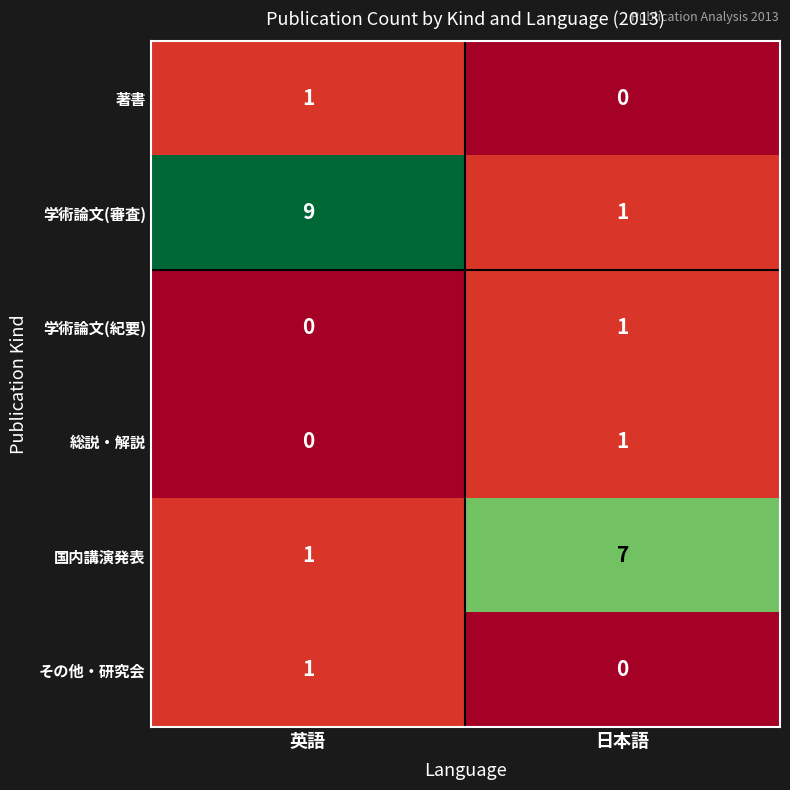

Reading left to right, transcribe all the data shown in this chart.

著書: 1	0
学術論文(審査): 9	1
学術論文(紀要): 0	1
総説・解説: 0	1
国内講演発表: 1	7
その他・研究会: 1	0